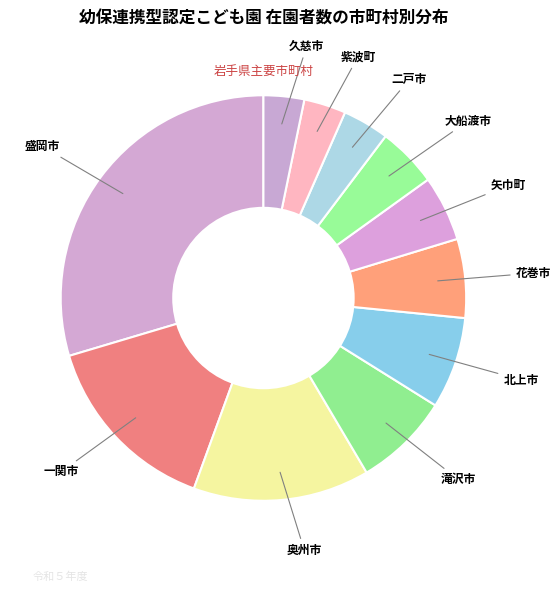

Count the number of slices in the pie.

11